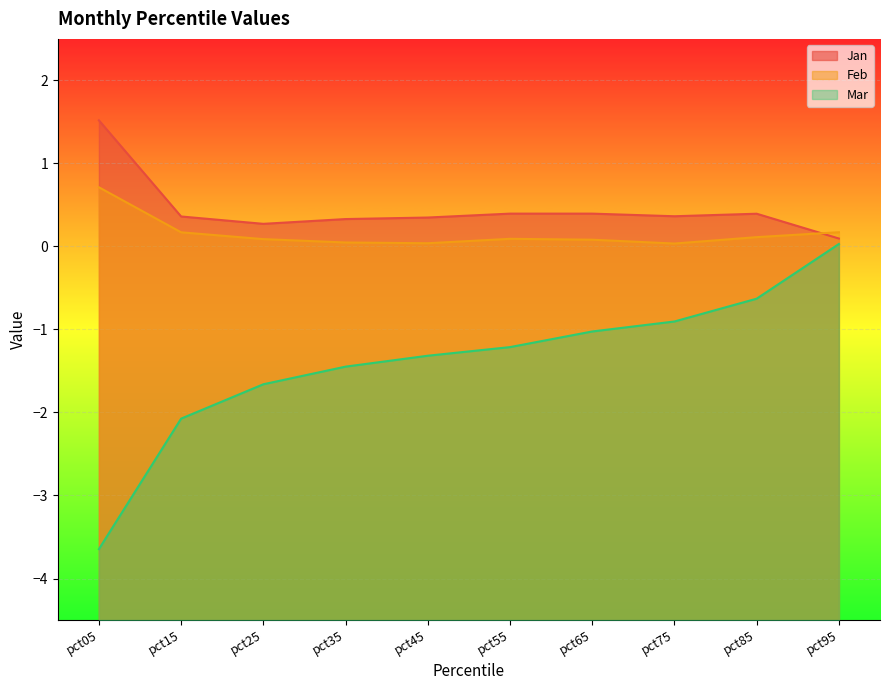

What is the average value of the Feb series?

0.2